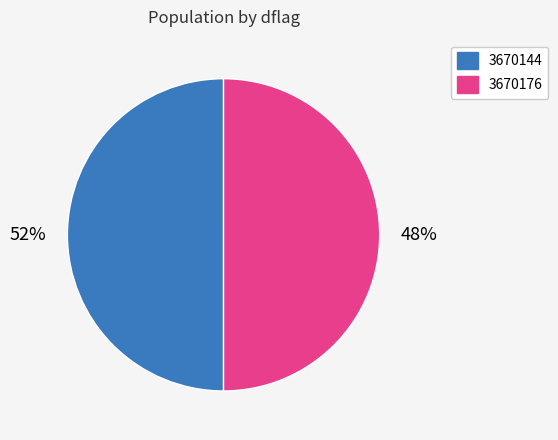

To the nearest percent, what is the combined percentage of 3670144 and 3670176?

100%